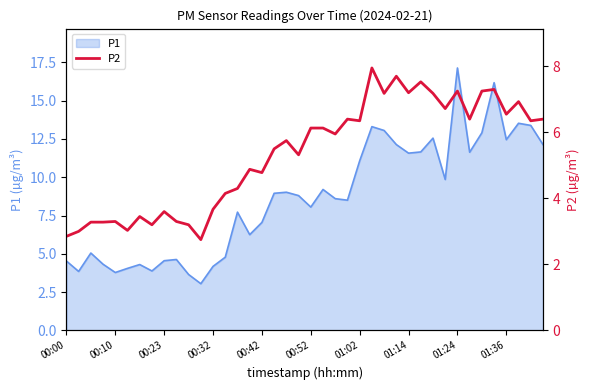

Reading left to right, list all the values displayed in this chart.

2.9	3.0	3.3	3.3	3.3	3.0	3.5	3.2	3.6	3.3	3.2	2.8	3.7	4.2	4.3	4.9	4.8	5.5	5.8	5.3	6.1	6.1	6.0	6.4	6.3	8.0	7.2	7.7	7.2	7.5	7.2	6.7	7.2	6.4	7.2	7.3	6.5	6.9	6.3	6.4